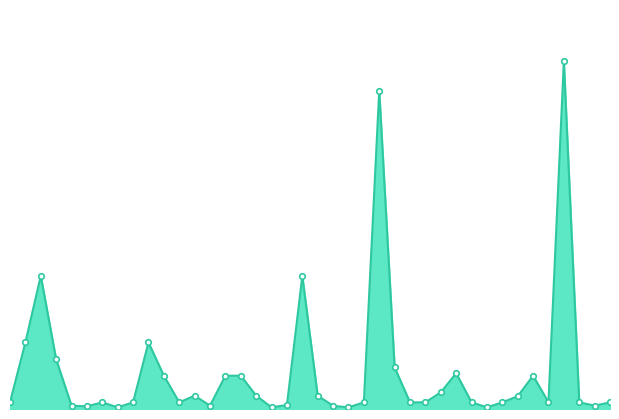

How many lines are shown in the chart?

1